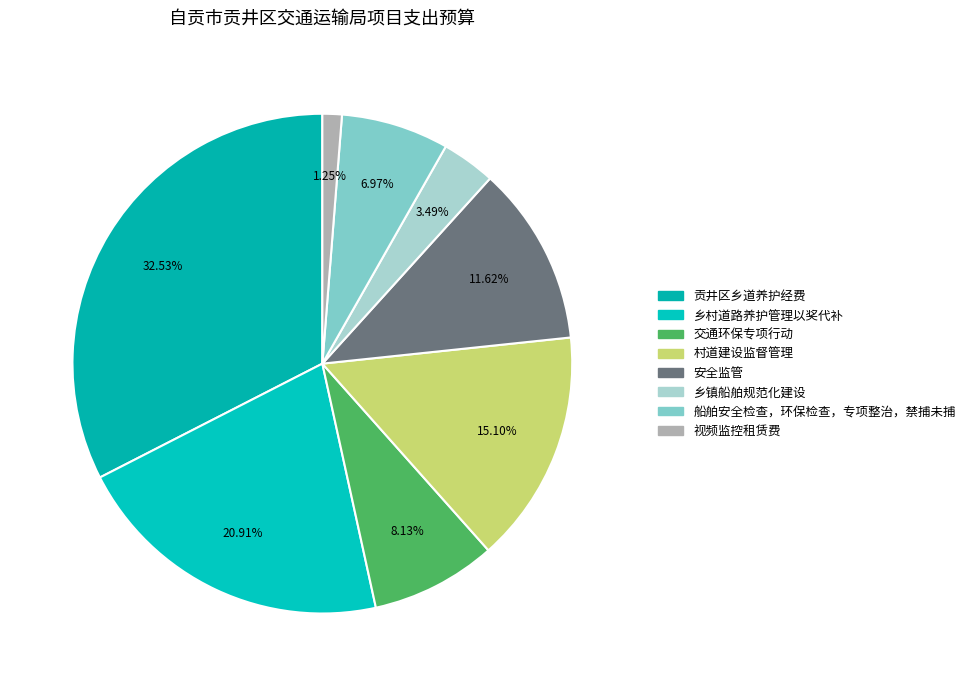

Is it true that 贡井区乡道养护经费 is 33% of the pie?

True